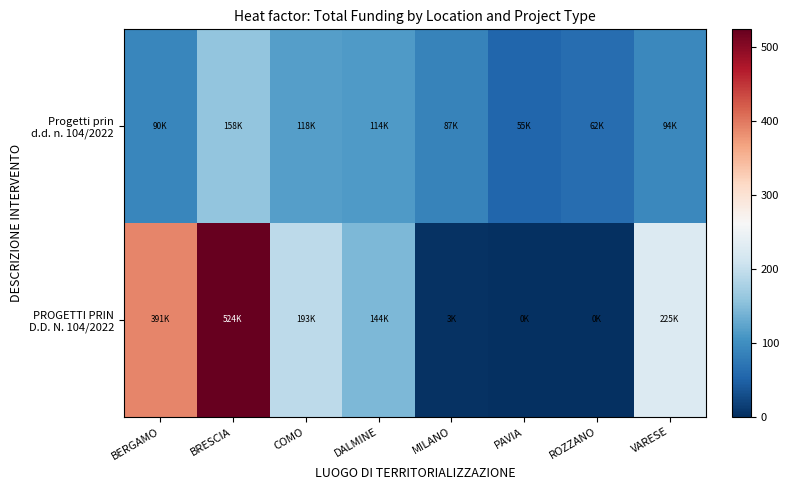

Which series has the widest spread of values?

PROGETTI PRIN D.D. N. 104/2022